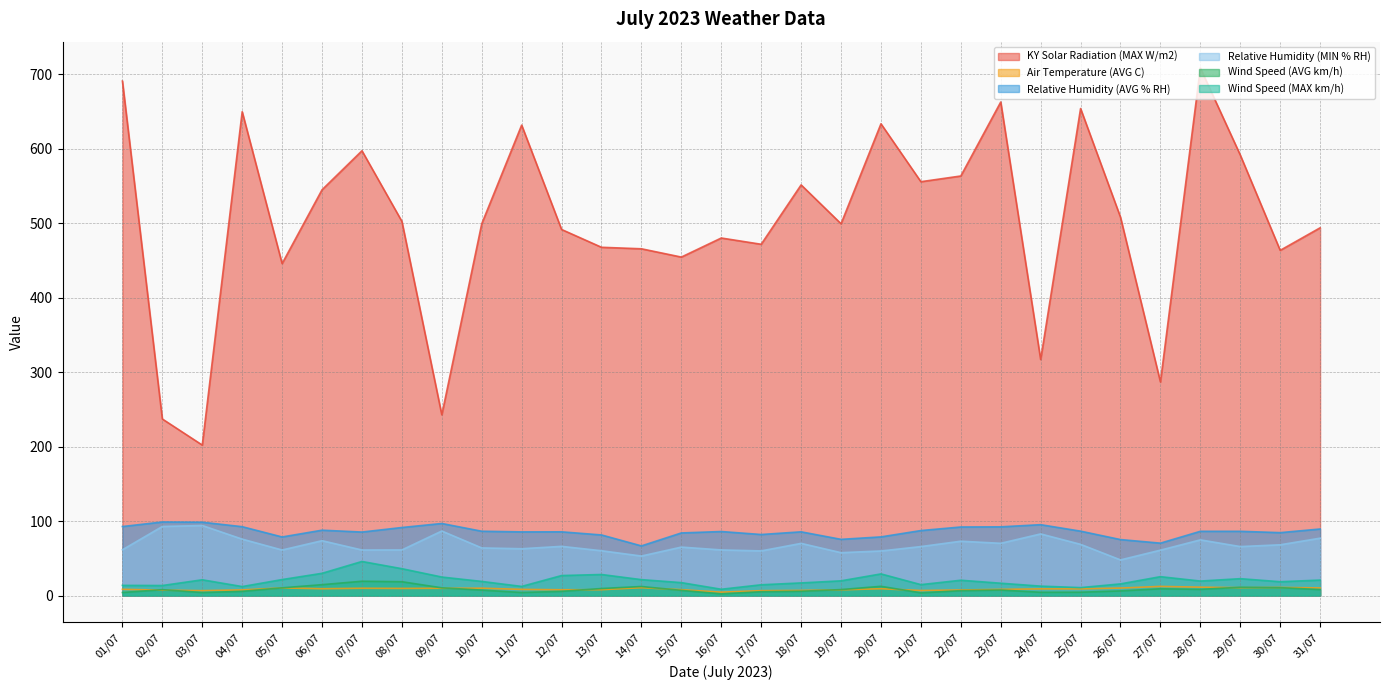

What are all the series names shown in the legend?

KY Solar Radiation (MAX W/m2), Air Temperature (AVG C), Relative Humidity (AVG % RH), Relative Humidity (MIN % RH), Wind Speed (AVG km/h), Wind Speed (MAX km/h)